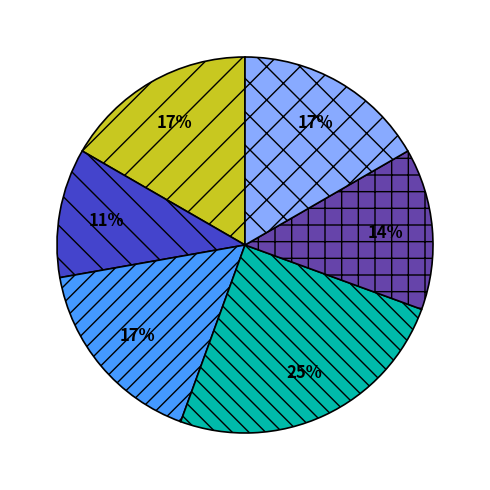

To the nearest percent, what is the average slice percentage?

17%